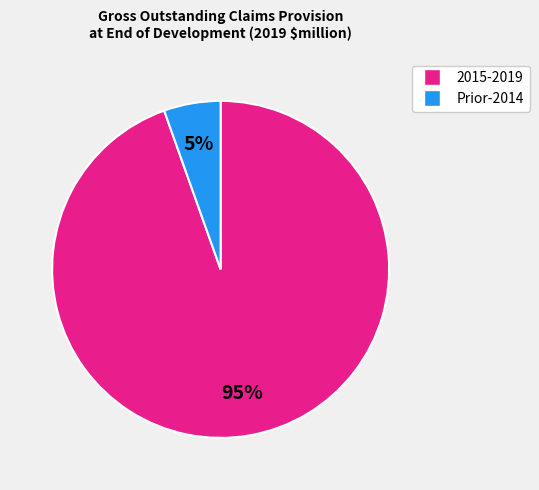

Count the number of slices in the pie.

2